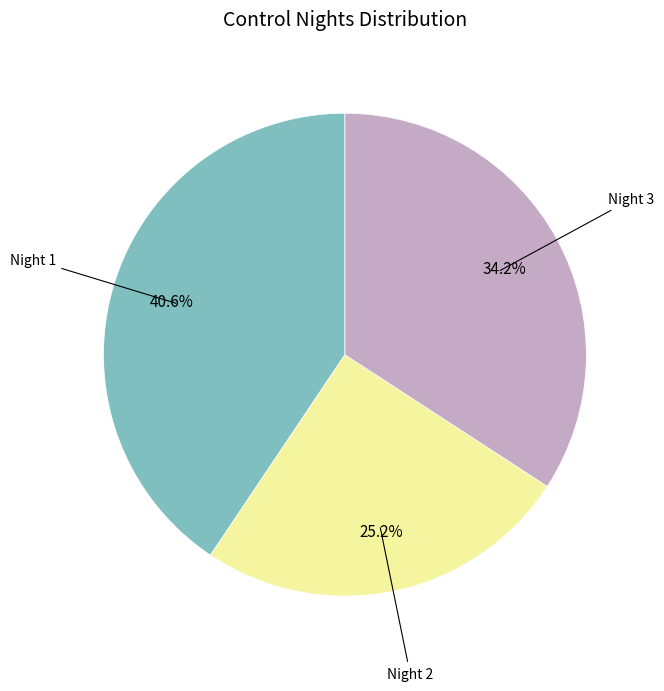

Does any single category account for the majority?

No